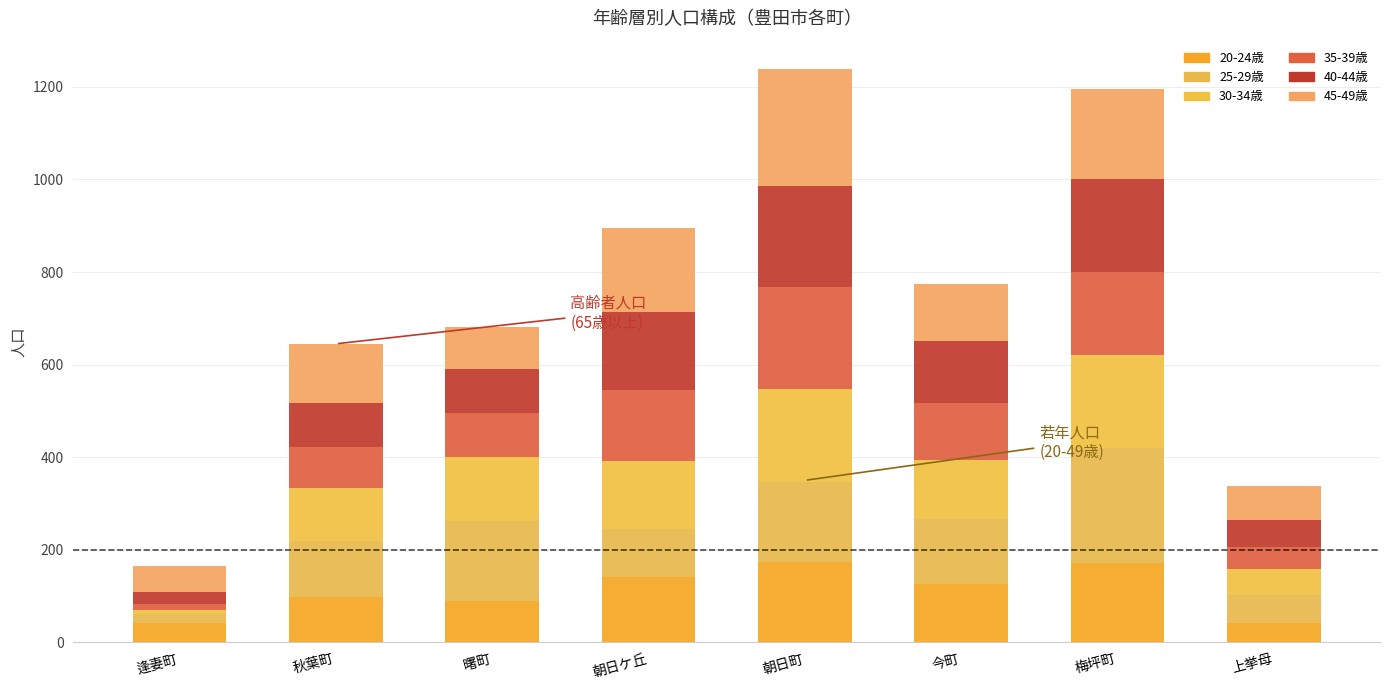

True or false: 20-24歳 has a value of 256 at 朝日町.

False